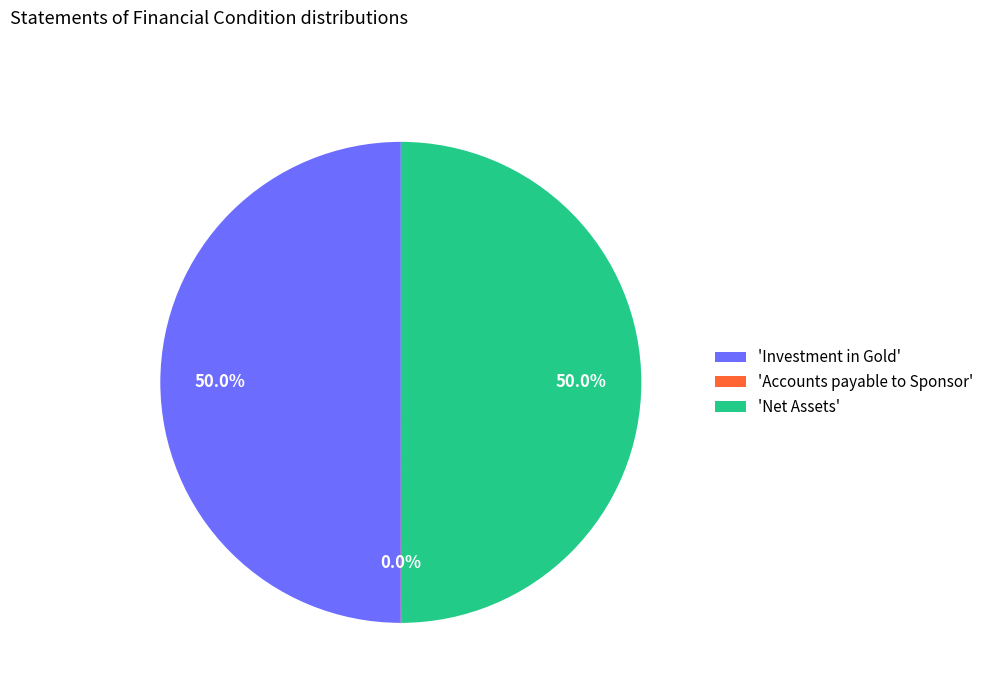

Do 'Investment in Gold' and 'Net Assets' together represent more than half of the pie?

Yes